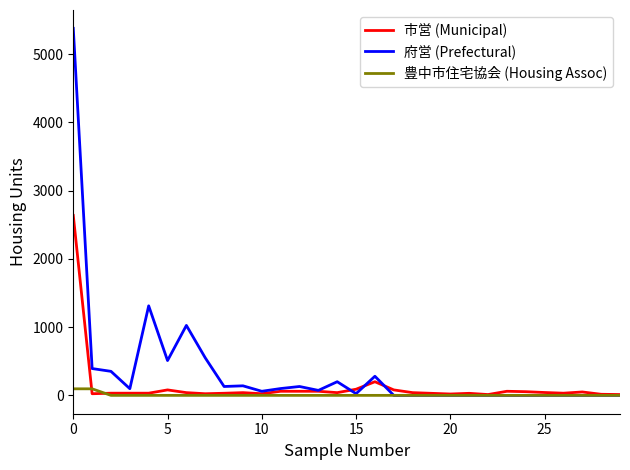

Rank the series by their maximum value, from highest to lowest.

府営 (Prefectural), 市営 (Municipal), 豊中市住宅協会 (Housing Assoc)